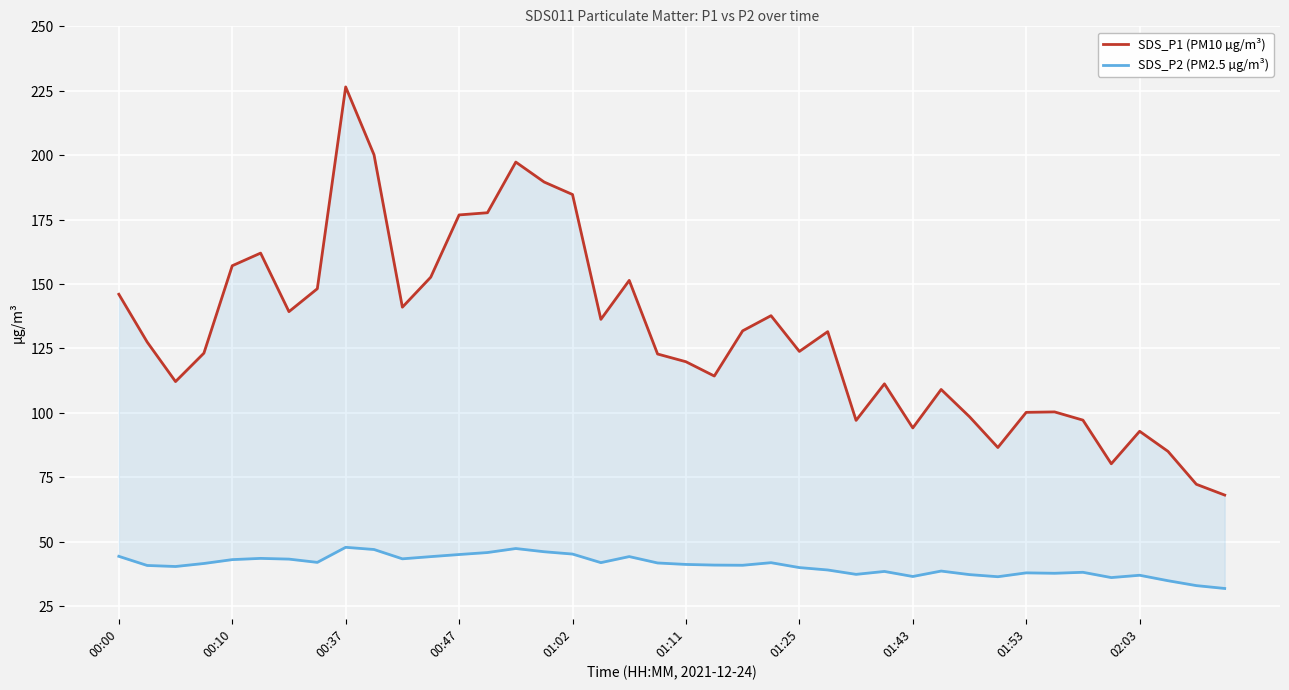

Is this an area chart (filled region under the line)?

No